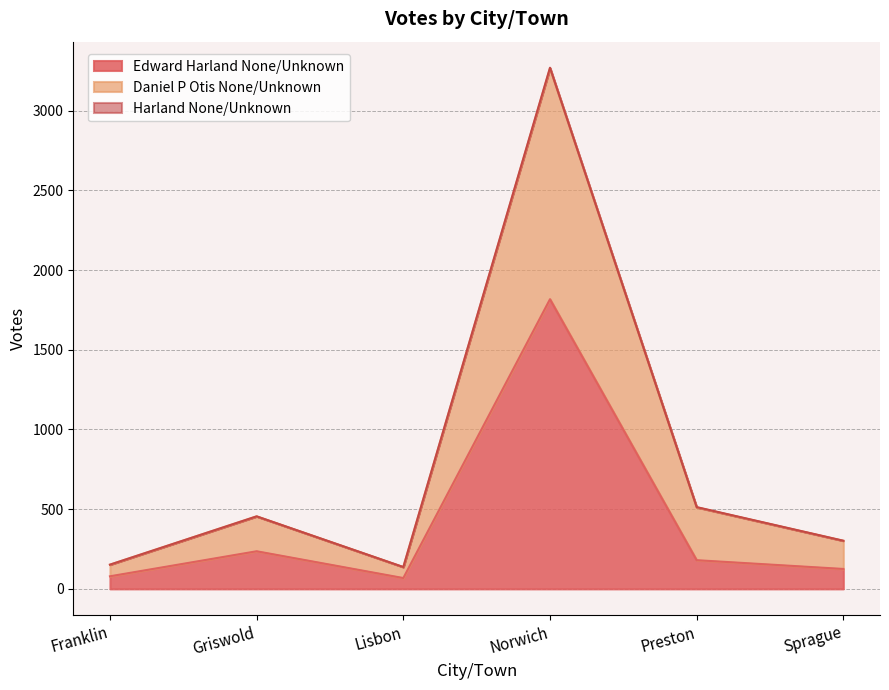

At which category is the sum across all series the highest?

Norwich